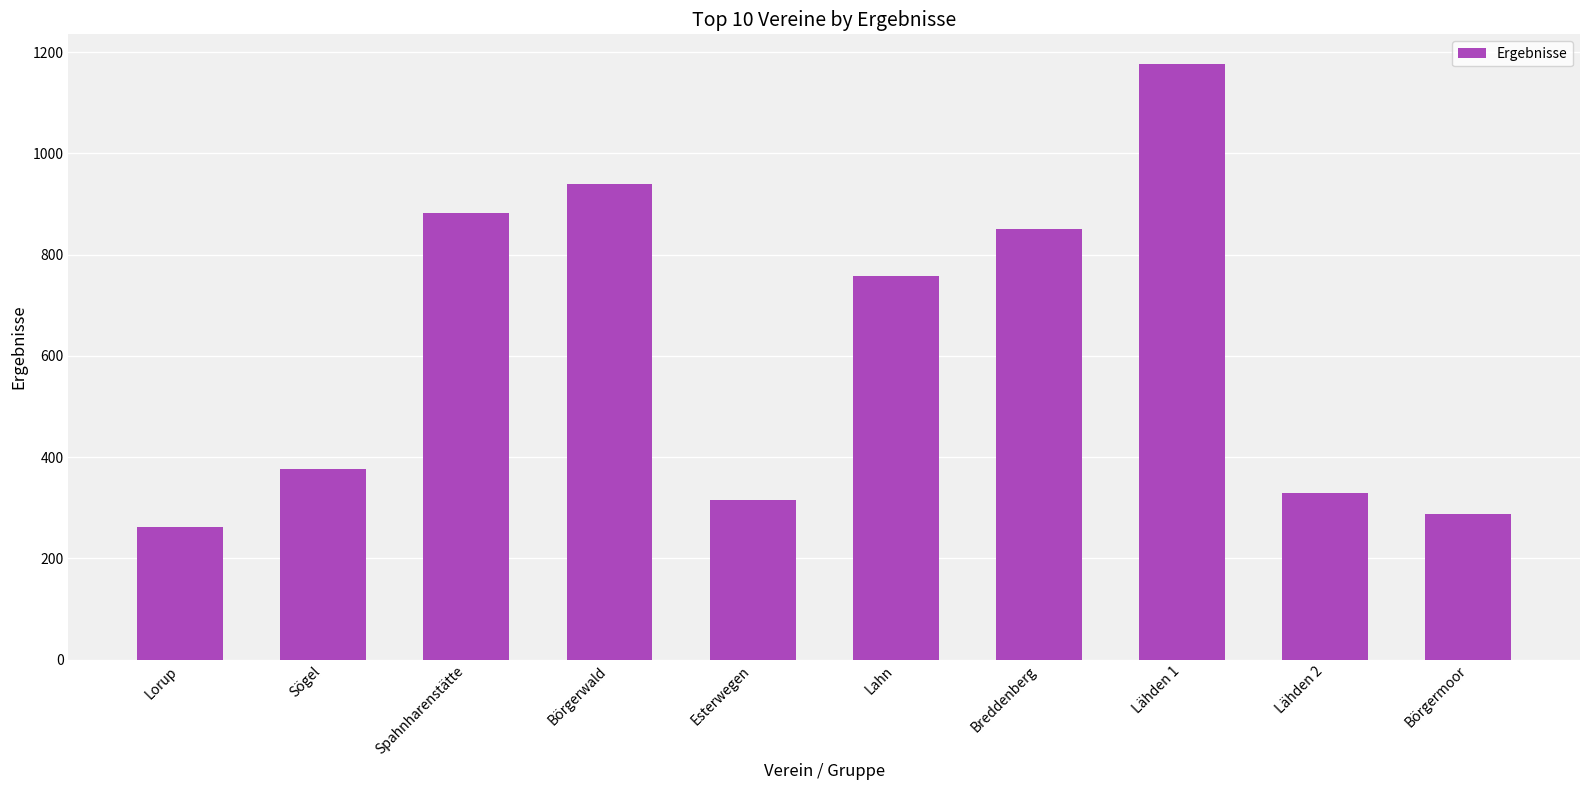

The chart shows a value of 315.4 at Esterwegen. True or false?

True